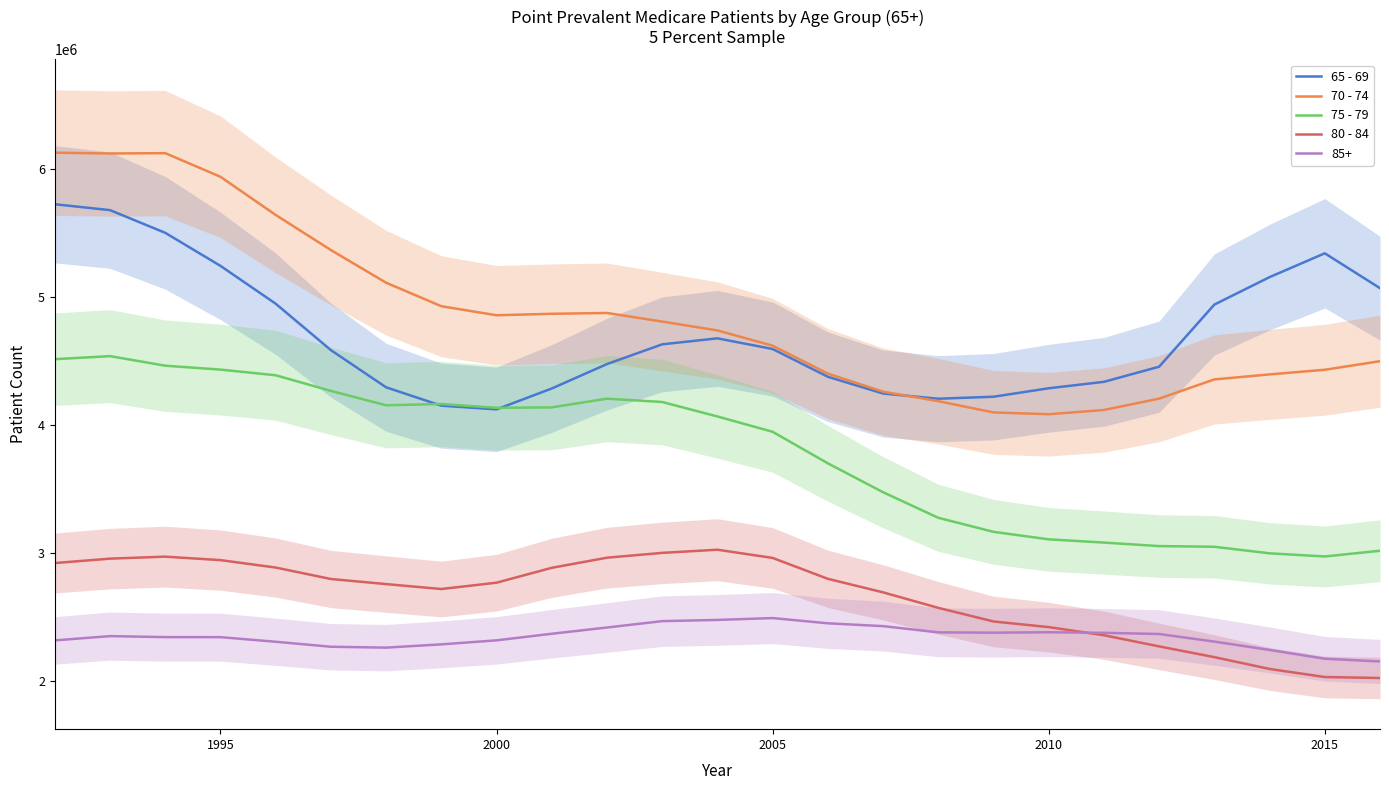

The value of 80 - 84 at 2010 is 2422120. True or false?

True